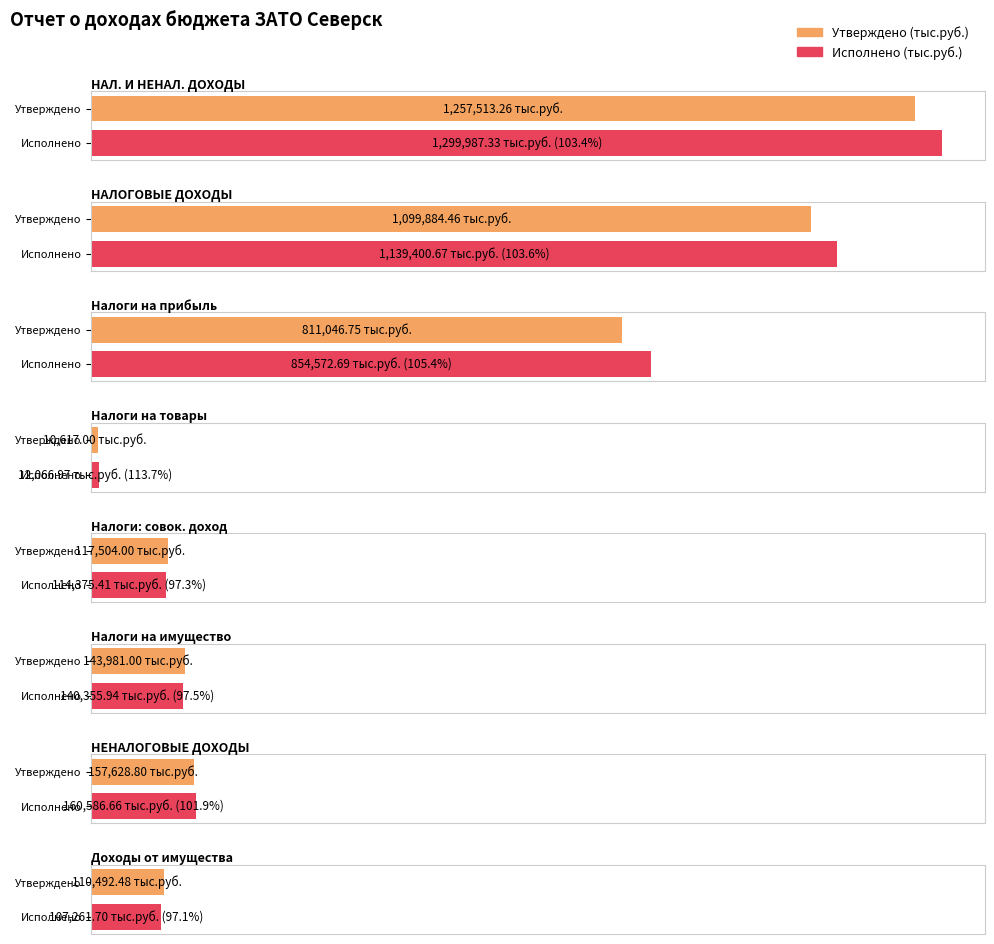

Reading right to left, extract all data points from this chart.

Утверждено (тыс.руб.): Доходы от использования имущества=110492.5	НЕНАЛОГОВЫЕ ДОХОДЫ=157628.8	Налоги на имущество=143981.0	Налоги на совокупный доход=117504.0	Налоги на товары (работы, услуги)=10617.0	Налоги на прибыль, доходы=811046.8	НАЛОГОВЫЕ ДОХОДЫ=1099884.5	НАЛОГОВЫЕ И НЕНАЛОГОВЫЕ ДОХОДЫ=1257513.3
Исполнено (тыс.руб.): Доходы от использования имущества=107261.7	НЕНАЛОГОВЫЕ ДОХОДЫ=160586.7	Налоги на имущество=140355.9	Налоги на совокупный доход=114375.4	Налоги на товары (работы, услуги)=12067.0	Налоги на прибыль, доходы=854572.7	НАЛОГОВЫЕ ДОХОДЫ=1139400.7	НАЛОГОВЫЕ И НЕНАЛОГОВЫЕ ДОХОДЫ=1299987.3